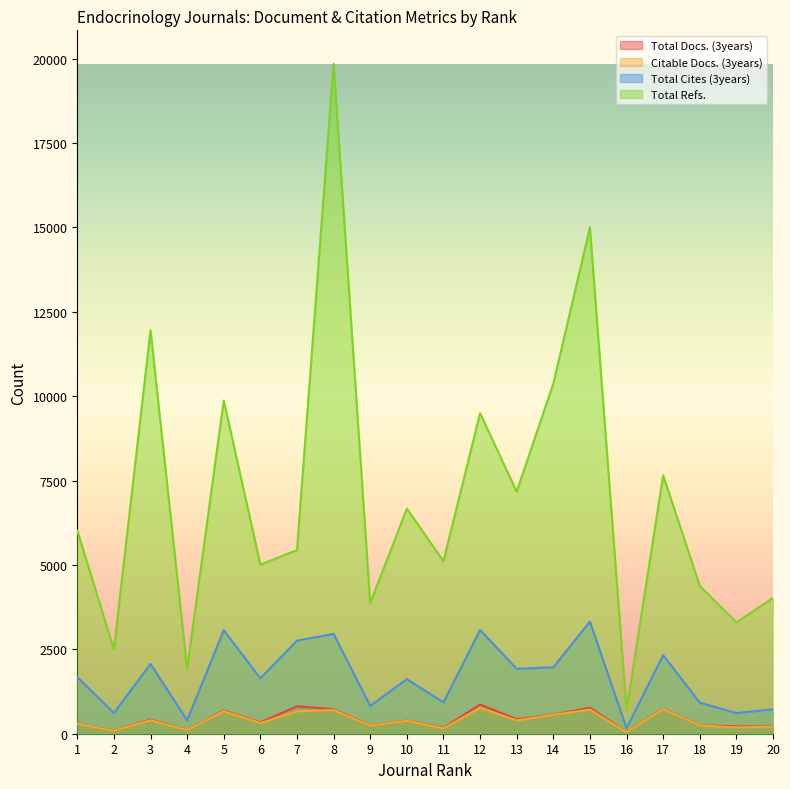

Is it true that Citable Docs. (3years) equals 114 at 2?

False